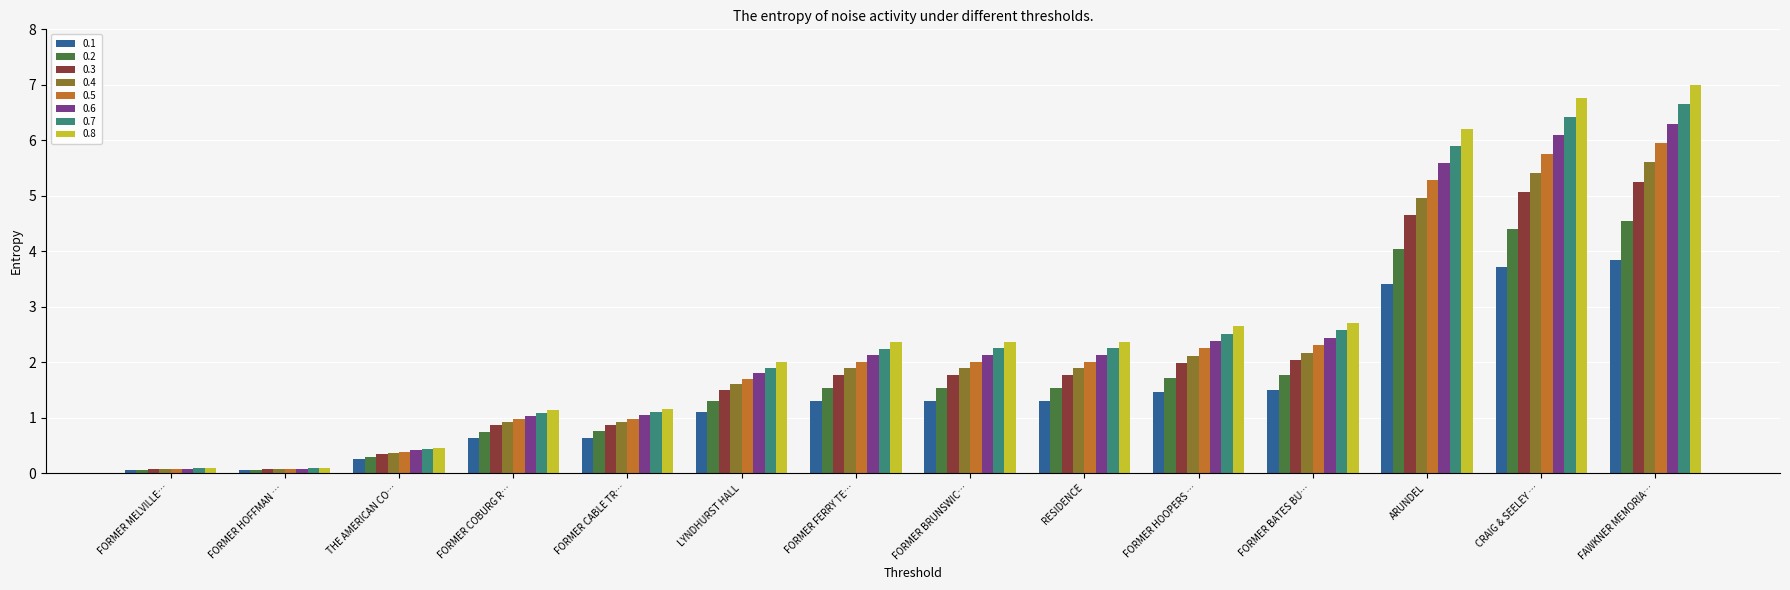

Are the bars grouped side by side (vs. stacked)?

Yes